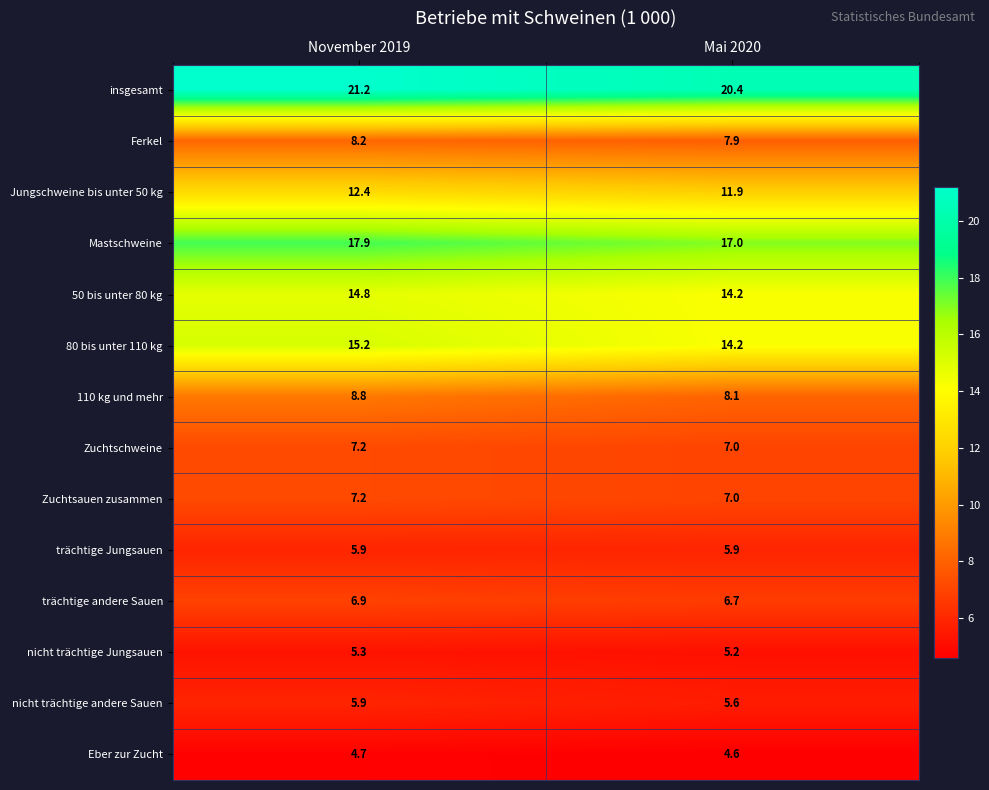

Which series has the largest range (max minus min)?

80 bis unter 110 kg